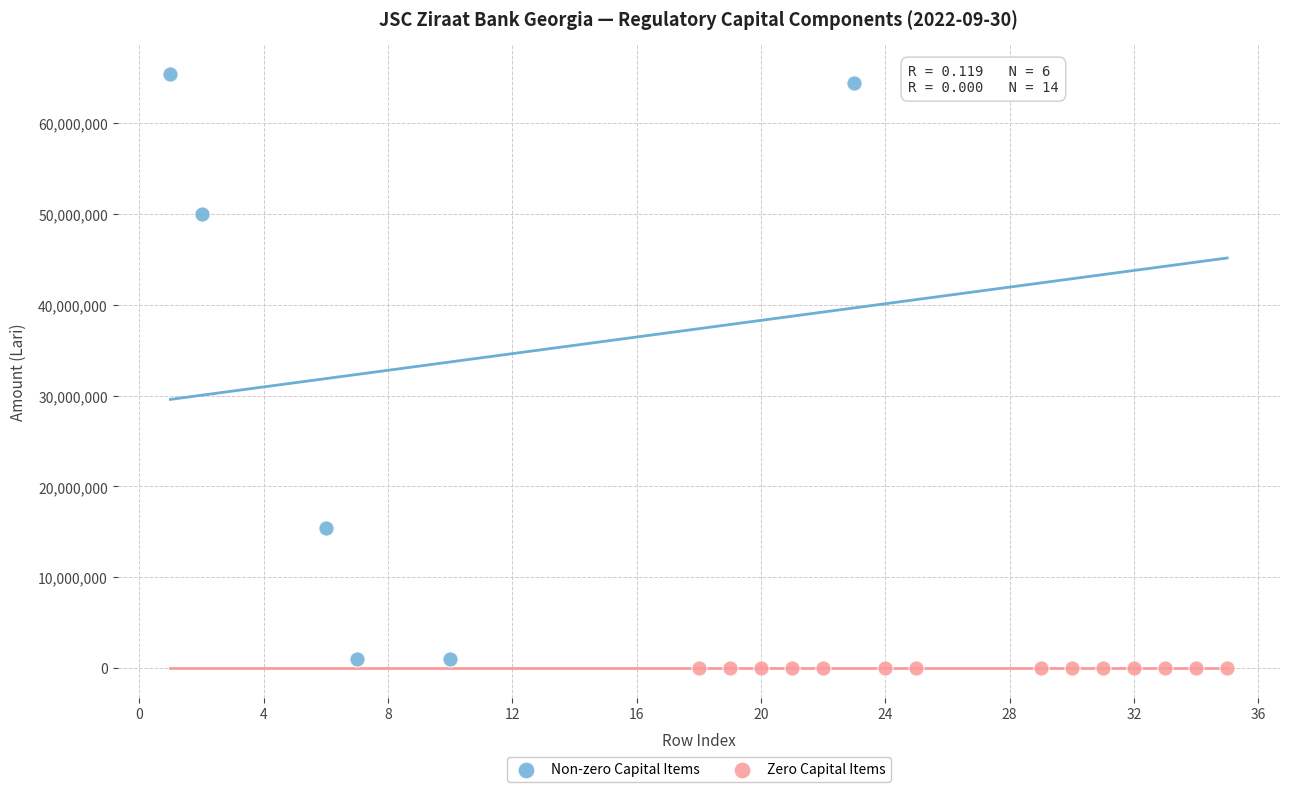

Which series reaches the maximum Y coordinate?

Non-zero Capital Items